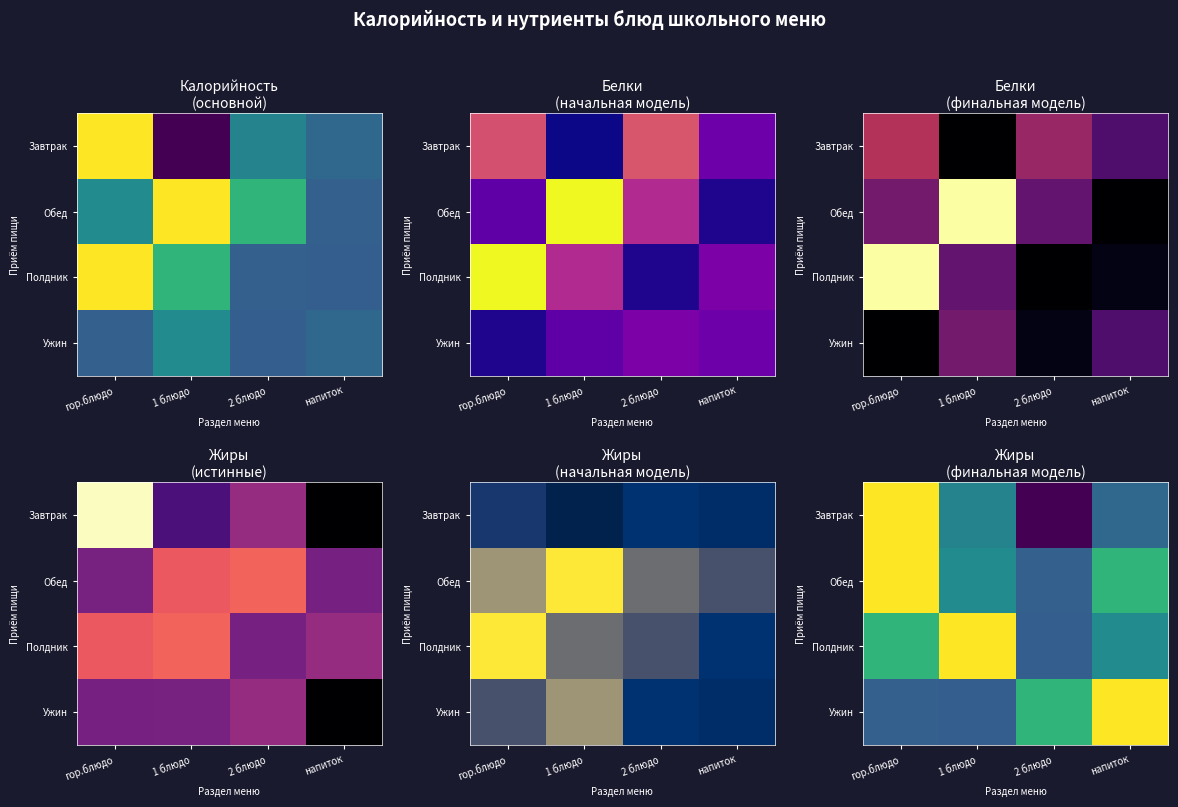

True or false: Завтрак has a value of 235.0 at гор.блюдо.

True